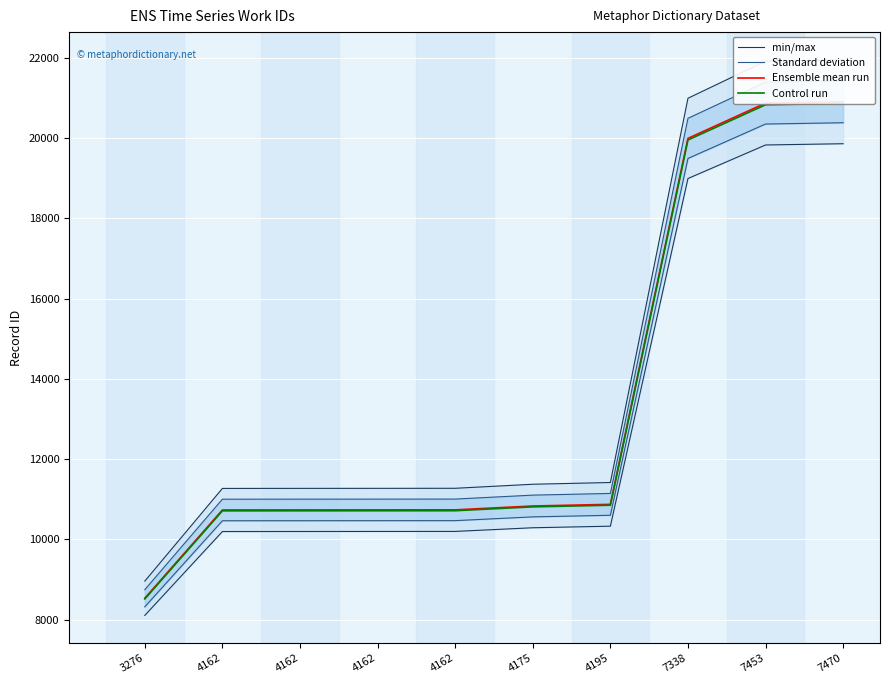

What is the sum of all Ensemble mean run values?

134944.0